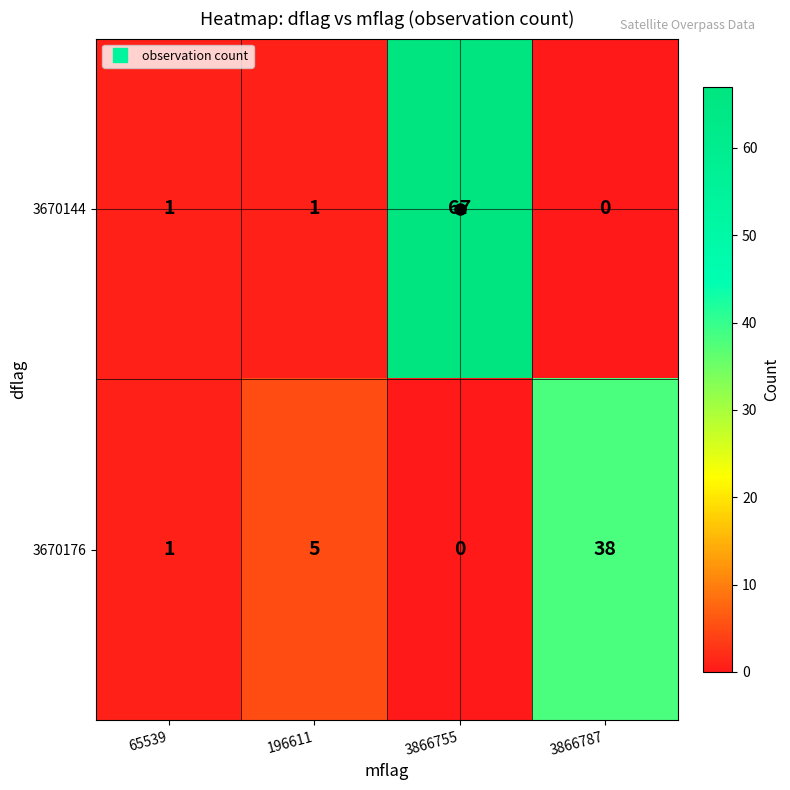

How many data points does each series have?

4